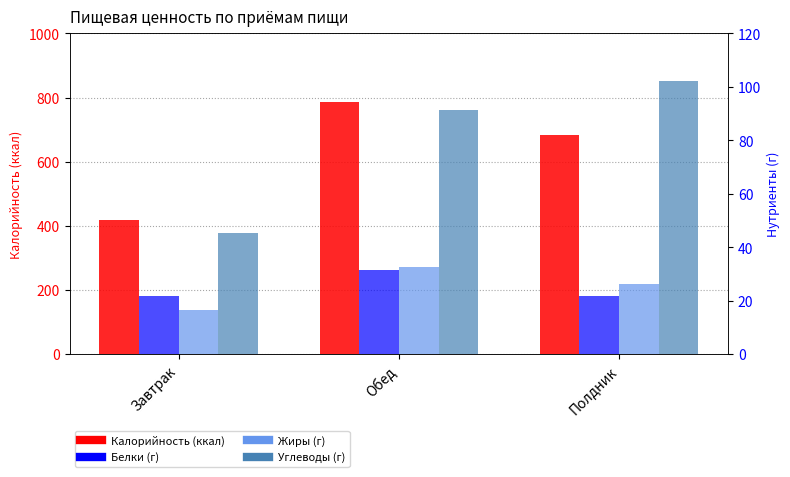

What is the total value across all series at Обед?

941.9